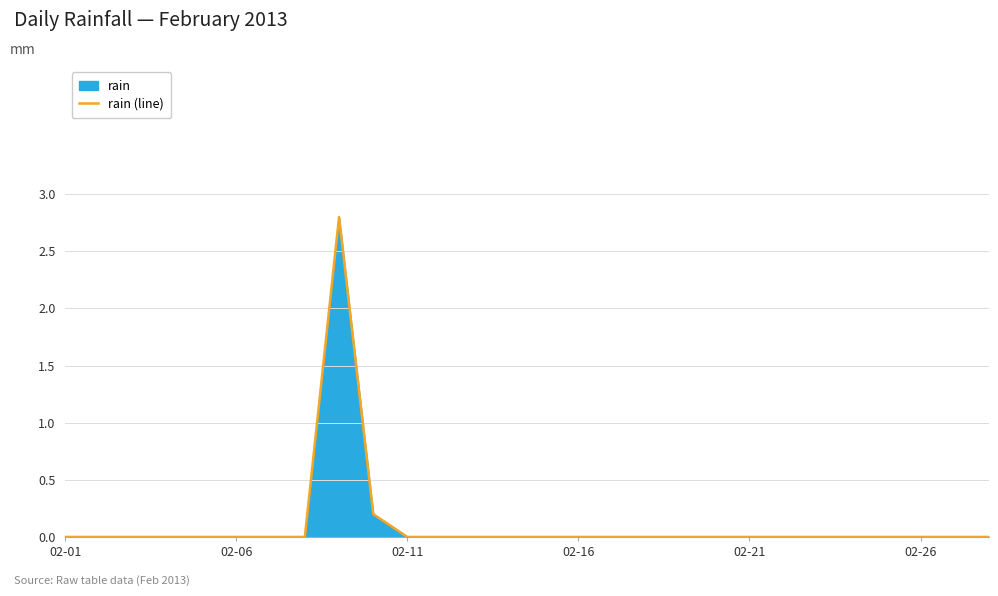

What is the difference between the maximum and minimum values?

2.8